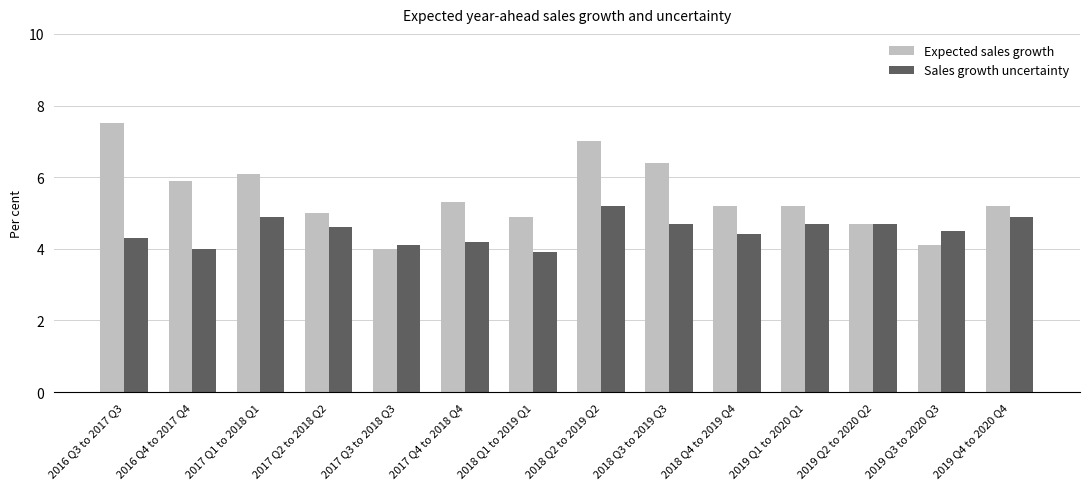

Reading left to right, extract all data points from this chart.

Expected sales growth: 2016 Q3 to 2017 Q3=7.5	2016 Q4 to 2017 Q4=5.9	2017 Q1 to 2018 Q1=6.1	2017 Q2 to 2018 Q2=5.0	2017 Q3 to 2018 Q3=4.0	2017 Q4 to 2018 Q4=5.3	2018 Q1 to 2019 Q1=4.9	2018 Q2 to 2019 Q2=7.0	2018 Q3 to 2019 Q3=6.4	2018 Q4 to 2019 Q4=5.2	2019 Q1 to 2020 Q1=5.2	2019 Q2 to 2020 Q2=4.7	2019 Q3 to 2020 Q3=4.1	2019 Q4 to 2020 Q4=5.2
Sales growth uncertainty: 2016 Q3 to 2017 Q3=4.3	2016 Q4 to 2017 Q4=4.0	2017 Q1 to 2018 Q1=4.9	2017 Q2 to 2018 Q2=4.6	2017 Q3 to 2018 Q3=4.1	2017 Q4 to 2018 Q4=4.2	2018 Q1 to 2019 Q1=3.9	2018 Q2 to 2019 Q2=5.2	2018 Q3 to 2019 Q3=4.7	2018 Q4 to 2019 Q4=4.4	2019 Q1 to 2020 Q1=4.7	2019 Q2 to 2020 Q2=4.7	2019 Q3 to 2020 Q3=4.5	2019 Q4 to 2020 Q4=4.9